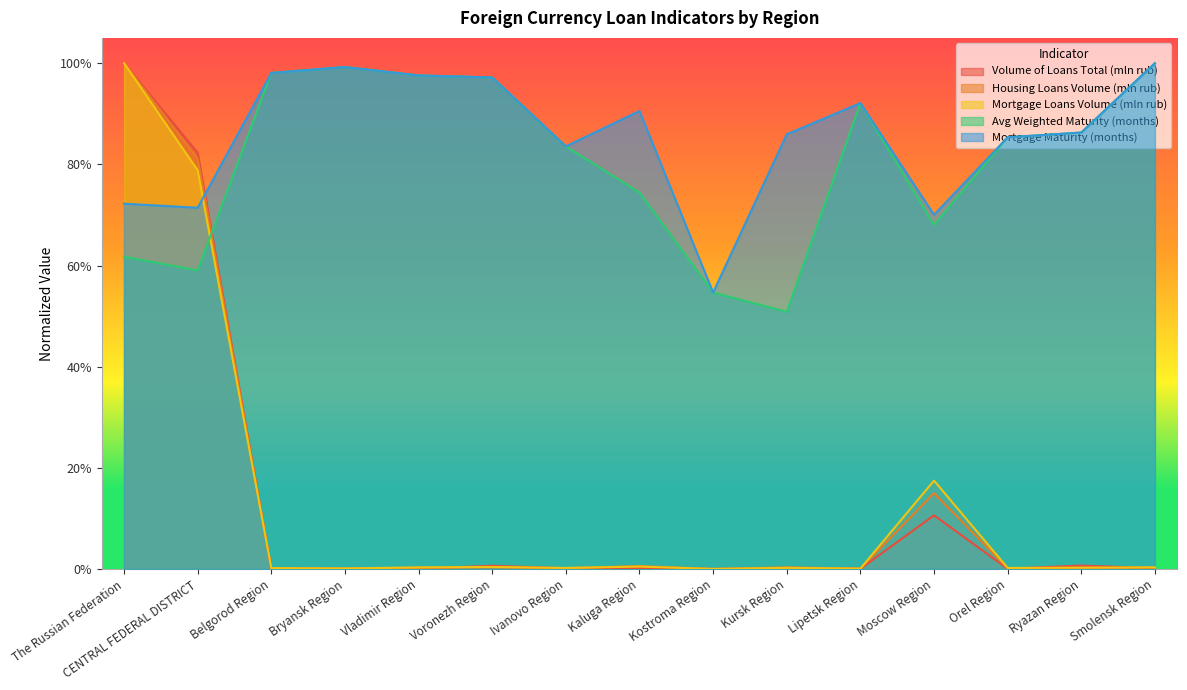

What is the label of the 11th point from the right?

Vladimir Region